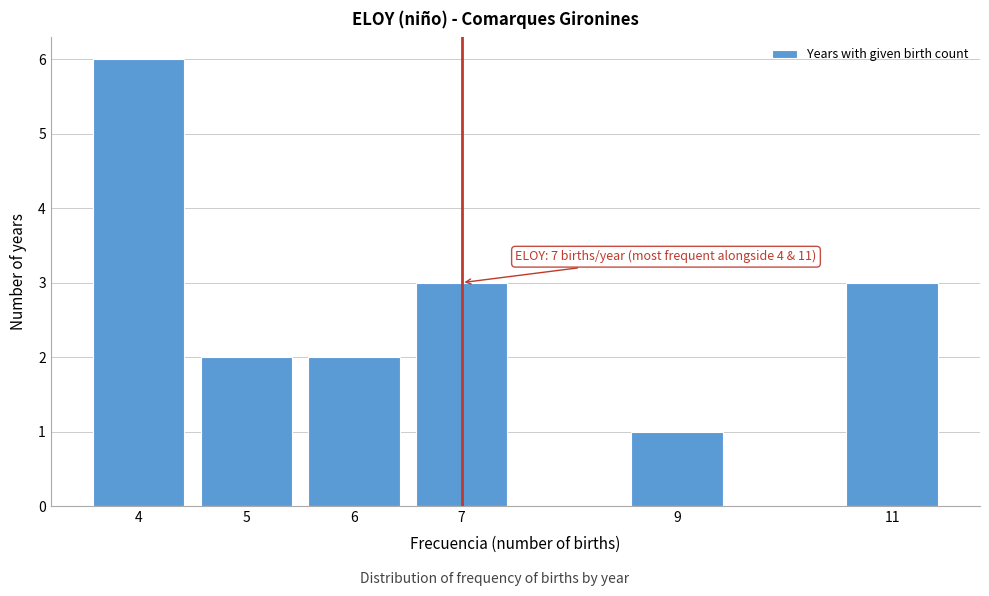

Reading left to right, extract all data points from this chart.

6	2	2	3	1	3